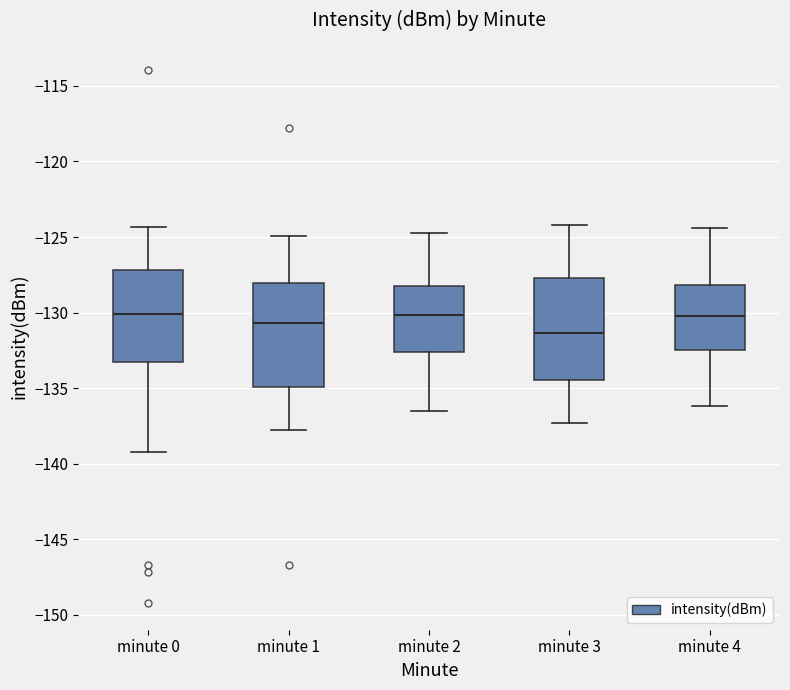

Reading left to right, read every box against the y-axis: the position of its median line, the range the box covers, and the ends of its whiskers. The values are not printed on the chart, so give them approximately, as read against the axis.

minute 0: median -130.0, box -133.5 to -127.0, whiskers -139.0 to -124.5
minute 1: median -130.5, box -135.0 to -128.0, whiskers -137.5 to -125.0
minute 2: median -130.0, box -132.5 to -128.0, whiskers -136.5 to -124.5
minute 3: median -131.5, box -134.5 to -127.5, whiskers -137.5 to -124.0
minute 4: median -130.0, box -132.5 to -128.0, whiskers -136.0 to -124.5